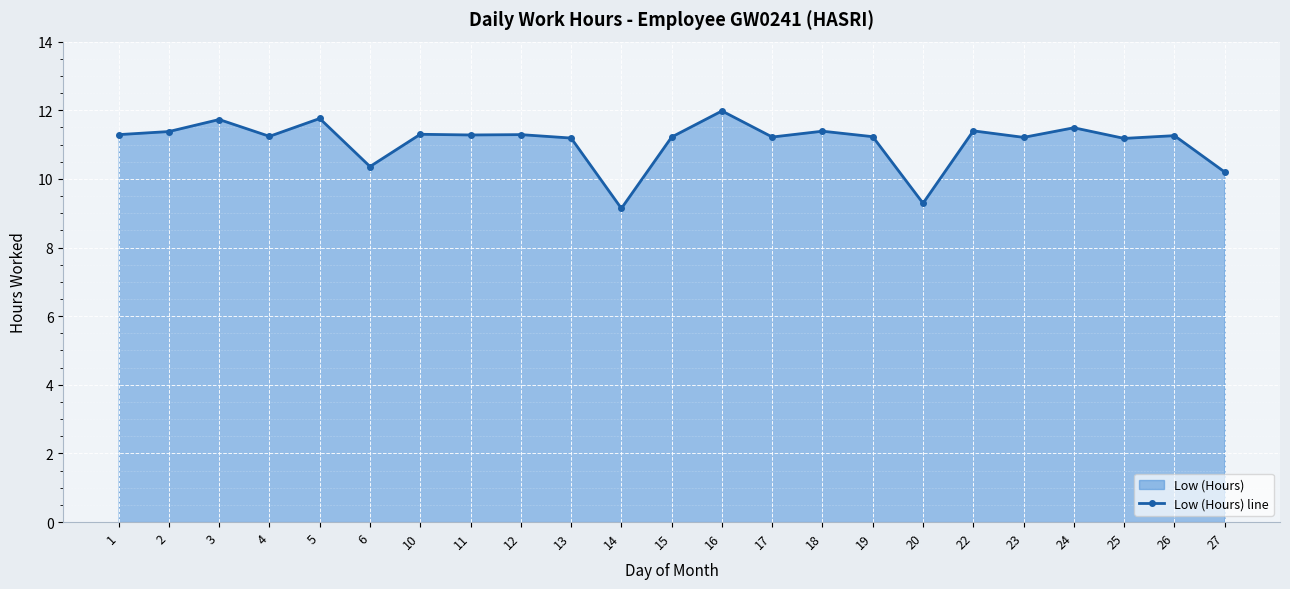

Which has a higher value, 13 or 17?

17